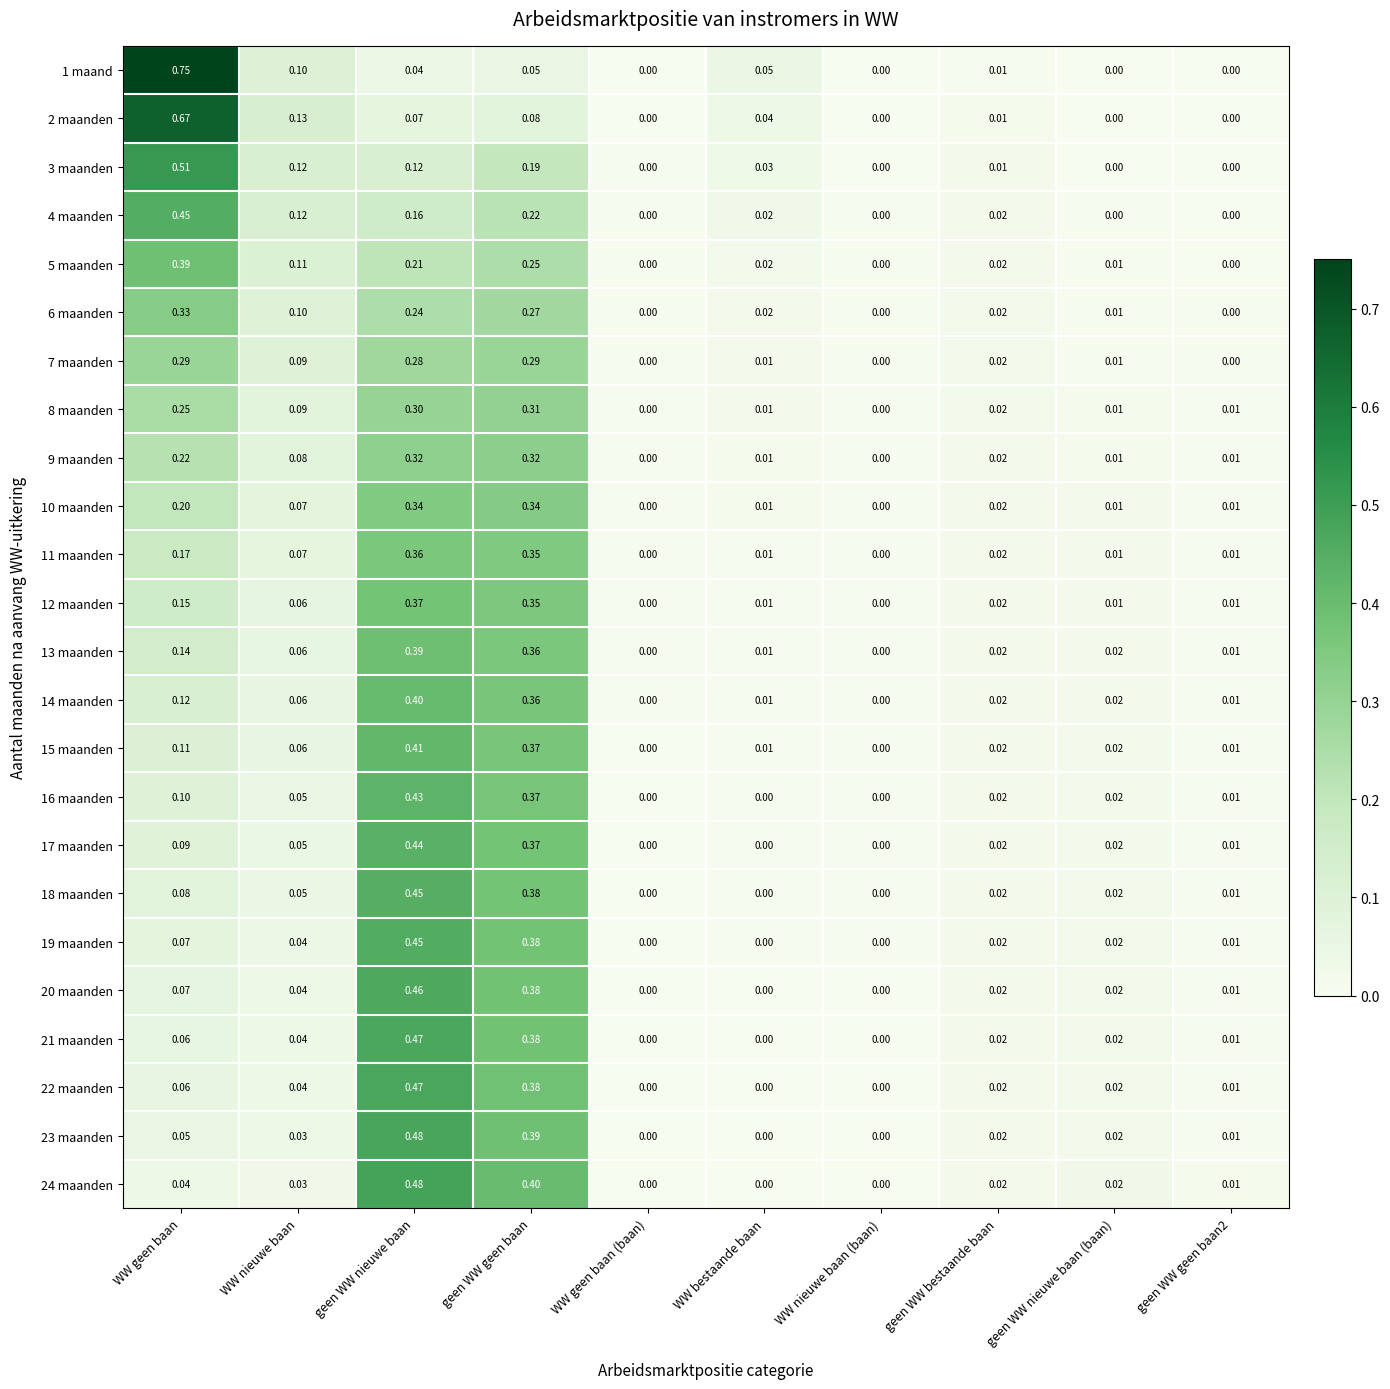

At which category is the sum across all series the highest?

geen WW nieuwe baan